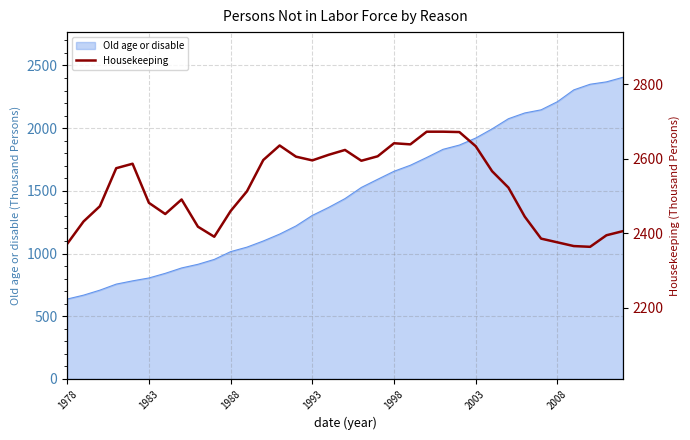

Is it true that the value at 7 is 2491?

True